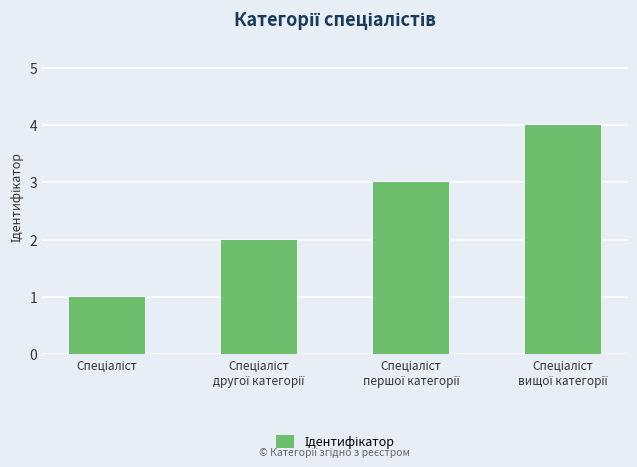

What is the sum of all values?

10